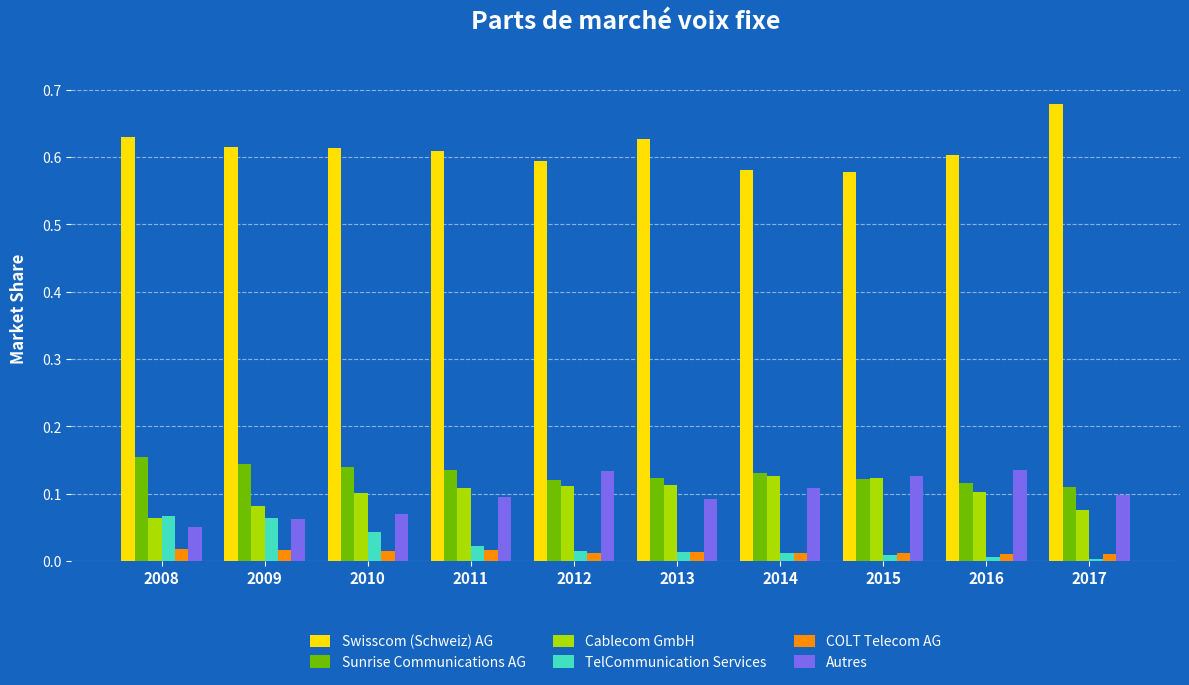

True or false: COLT Telecom AG has a value of 0.0 at 2010.

True